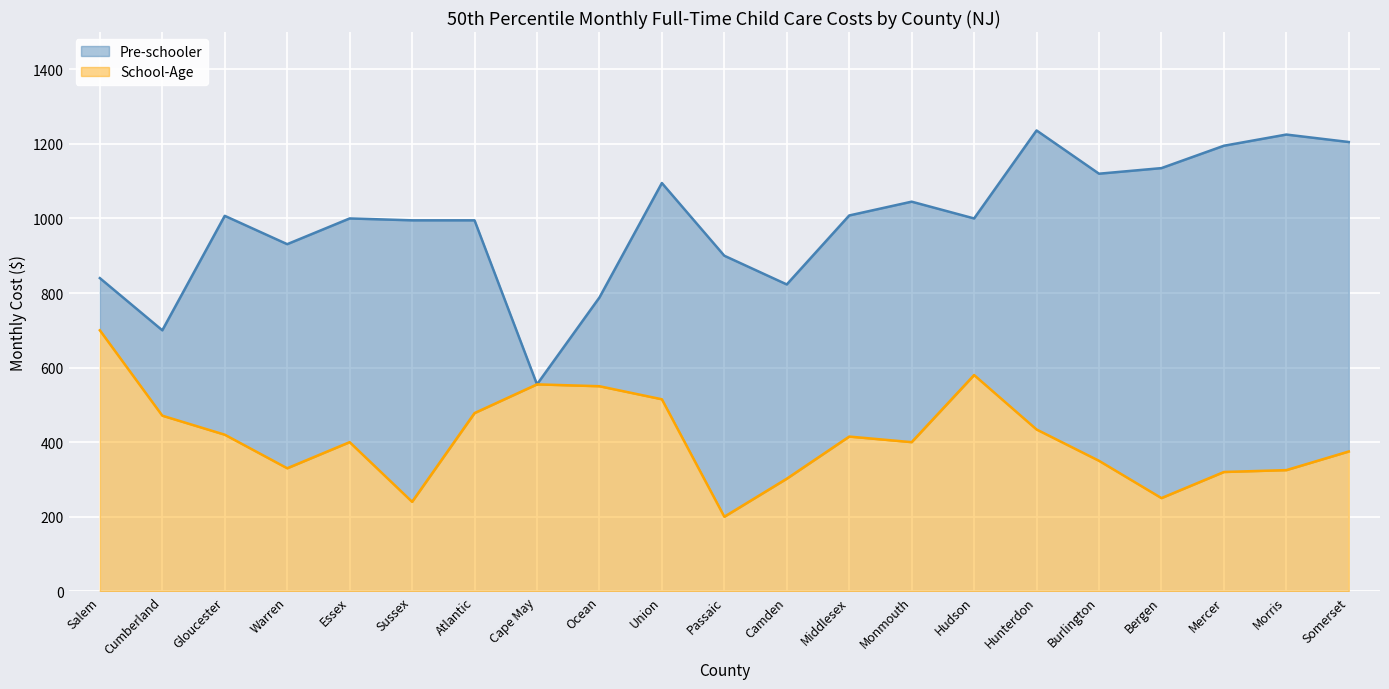

What is the total value across all series at Salem?

840